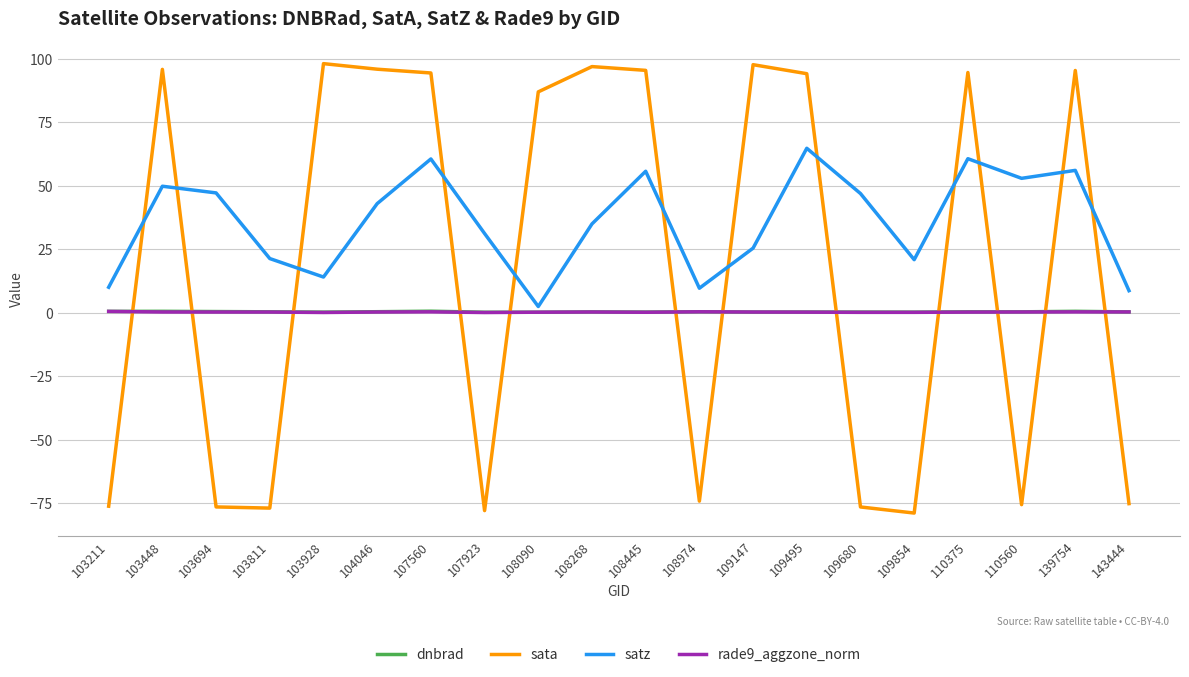

Which series has the widest spread of values?

sata